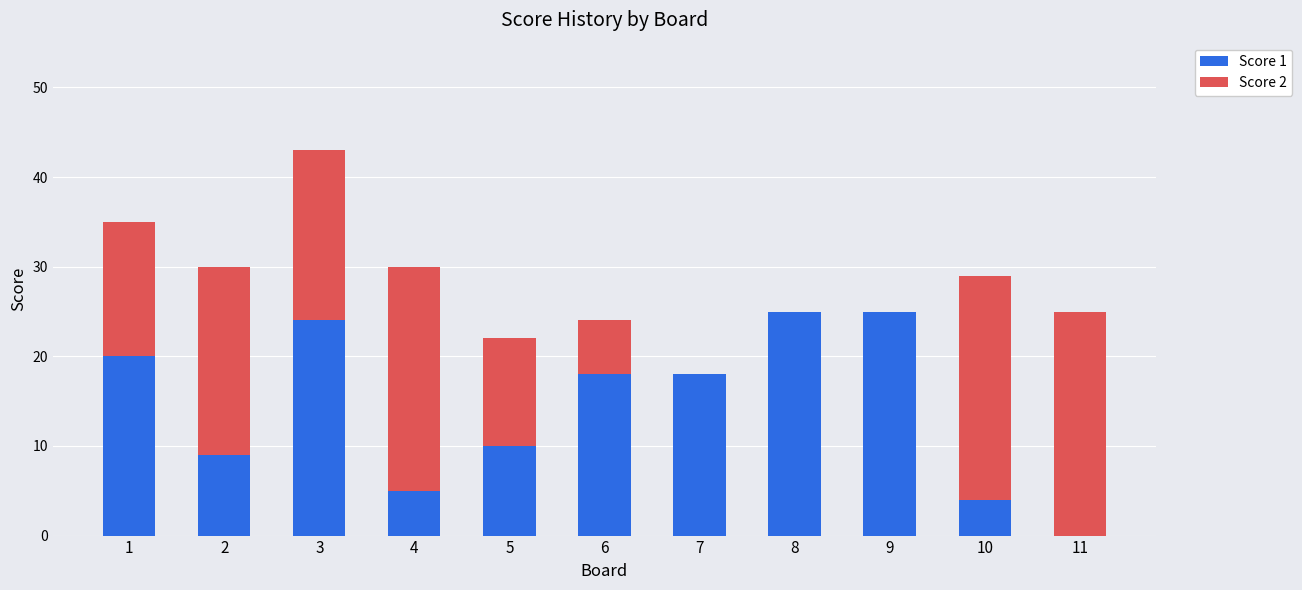

Count the number of categories in the chart.

11